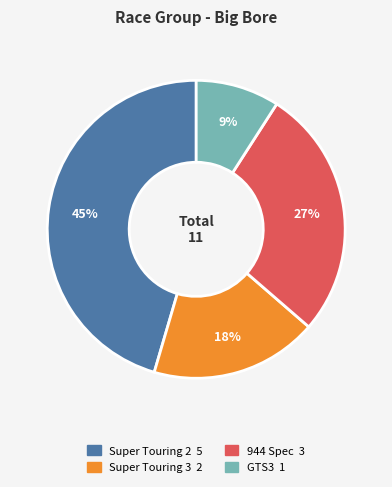

Rank the categories by value from lowest to highest.

GTS3, Super Touring 3, 944 Spec, Super Touring 2